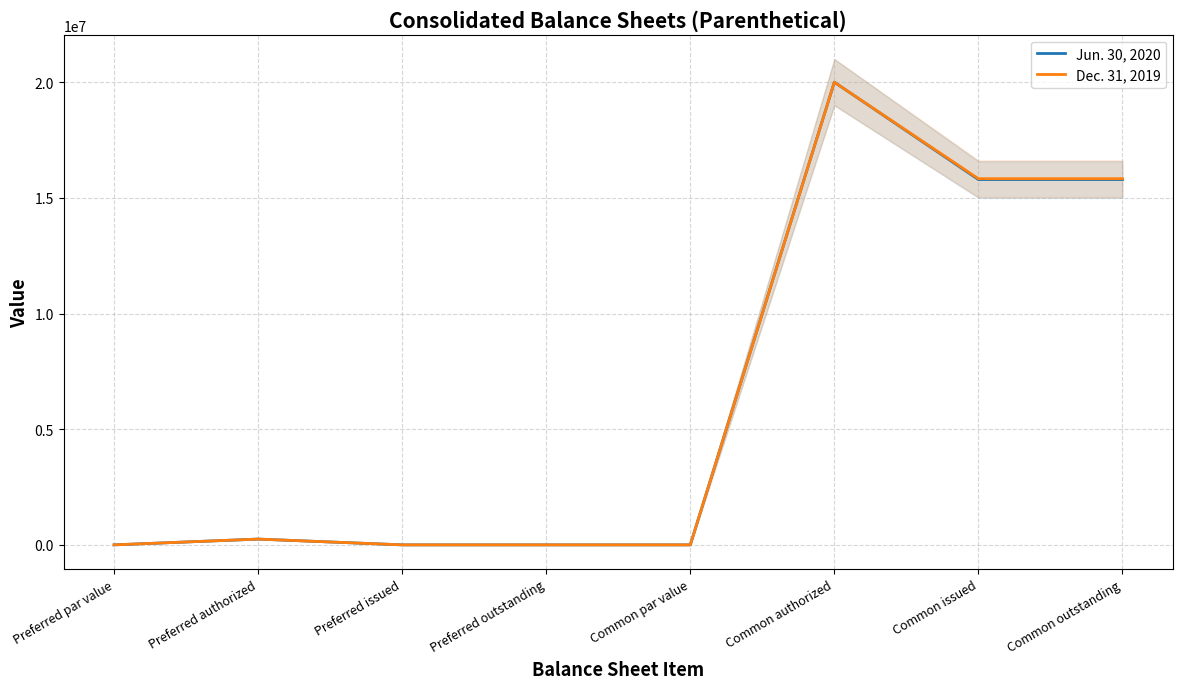

Rank the series at Common par value from lowest to highest value.

Jun. 30, 2020, Dec. 31, 2019